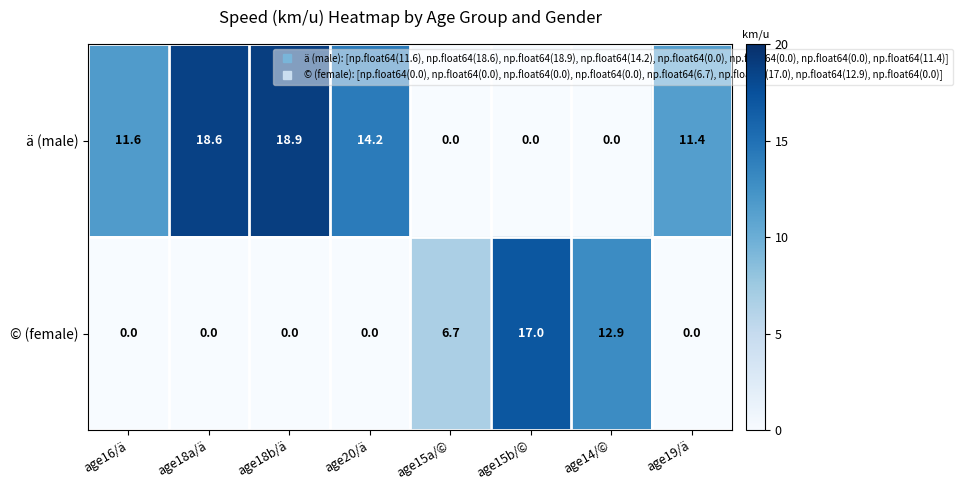

Reading left to right, transcribe all the data shown in this chart.

ä (male): 11.6	18.6	18.9	14.2	0.0	0.0	0.0	11.4
© (female): 0.0	0.0	0.0	0.0	6.7	17.0	12.9	0.0